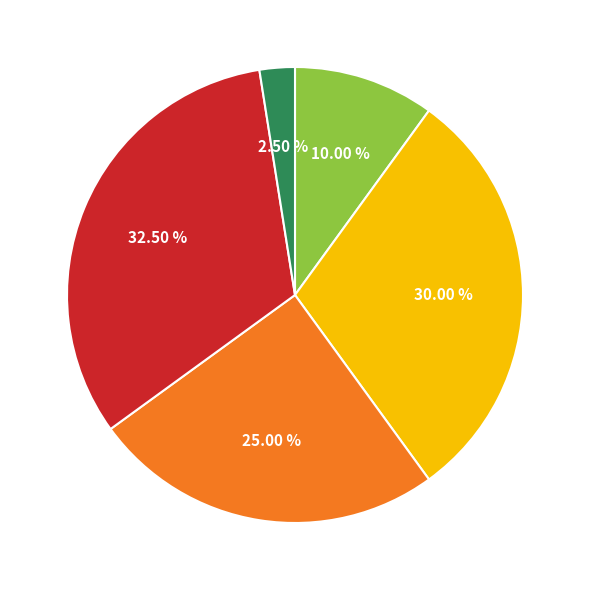

Is there any slice that represents more than half of the pie?

No